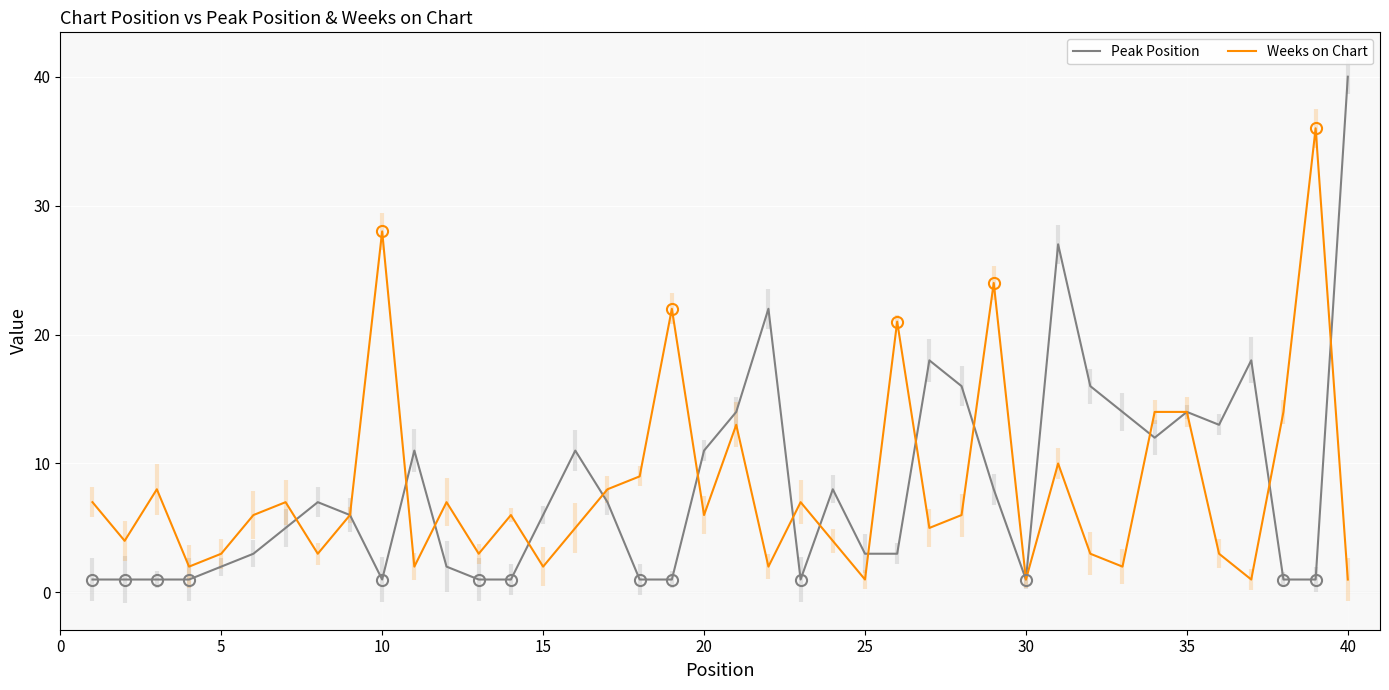

What is the maximum value for Peak Position?

40